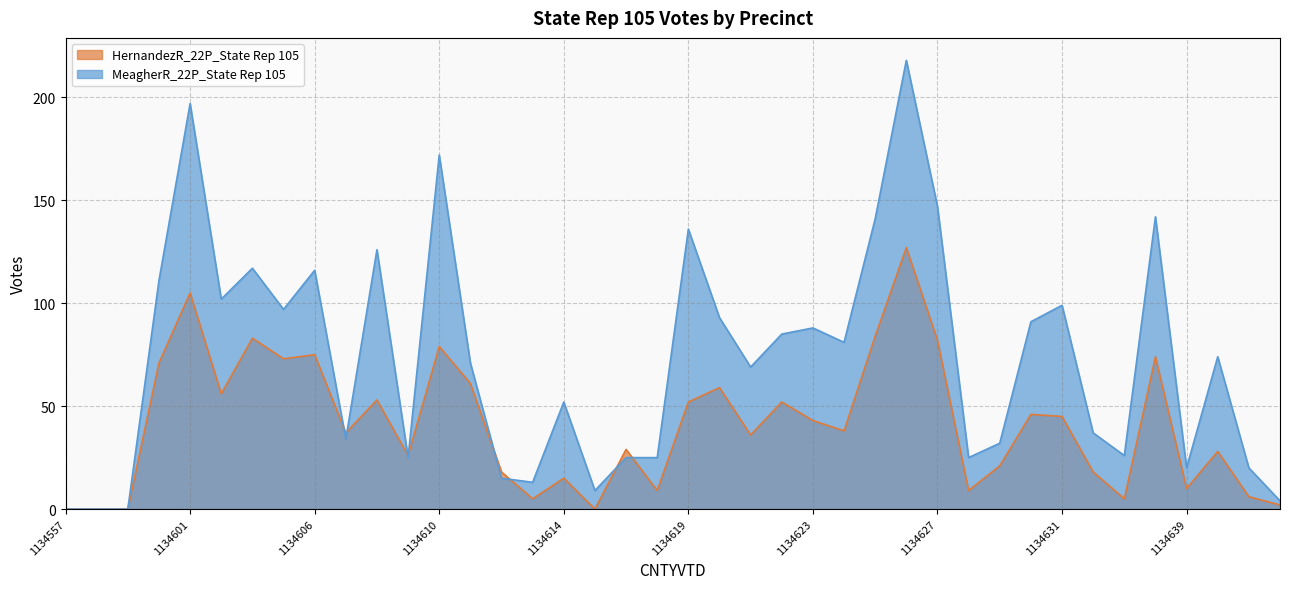

Count the number of data series in this chart.

2